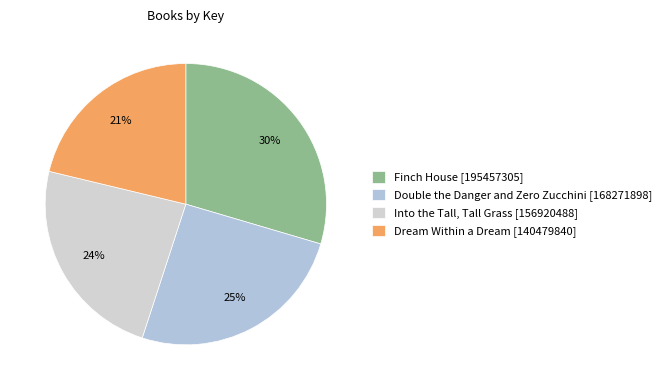

Rank the categories by value from lowest to highest.

Dream Within a Dream, Into the Tall, Tall Grass, Double the Danger and Zero Zucchini, Finch House